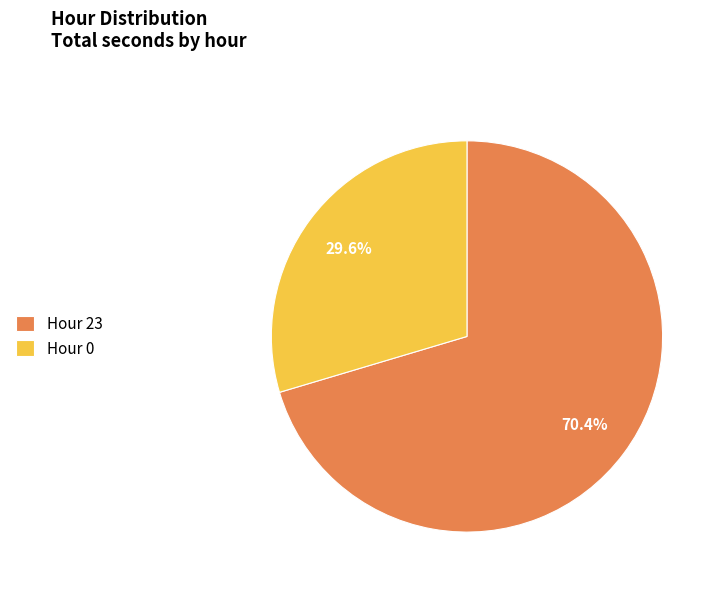

What is the smallest slice in the pie chart?

Hour 0